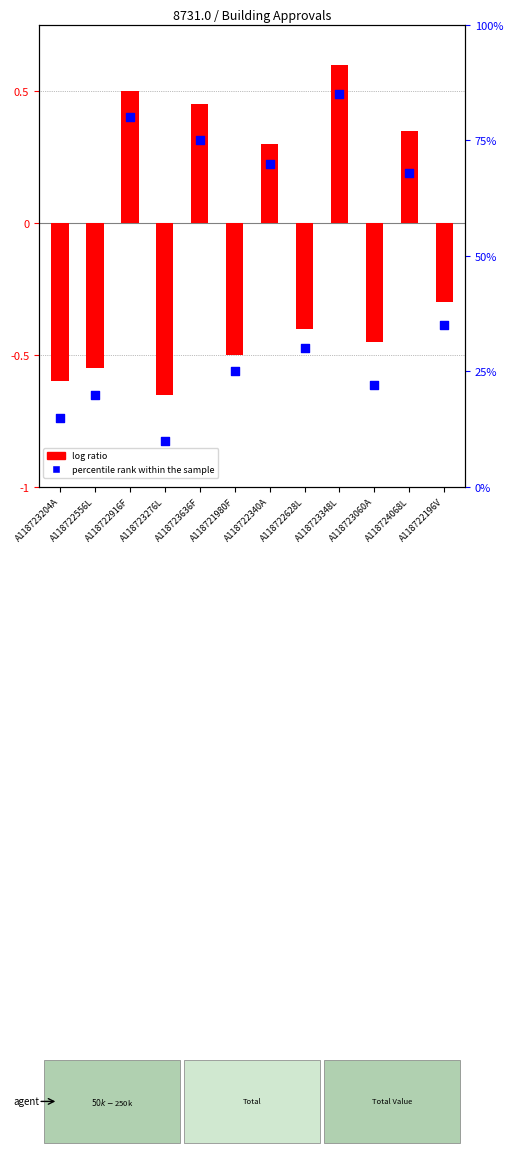

Which has a higher value, A118723204A or A118723060A?

A118723060A